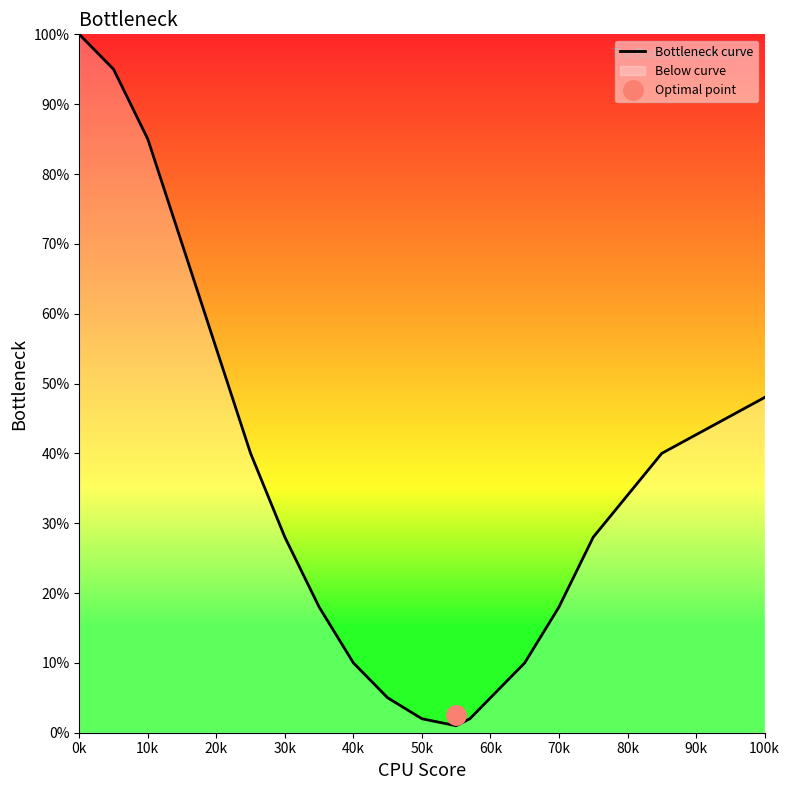

Is it true that Bottleneck curve equals 26 at 70k?

False